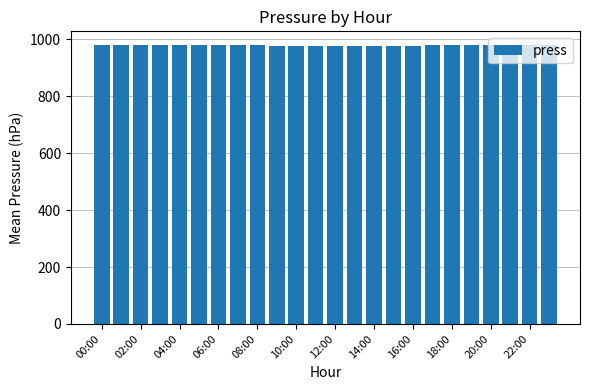

What is the greatest value displayed?

978.9